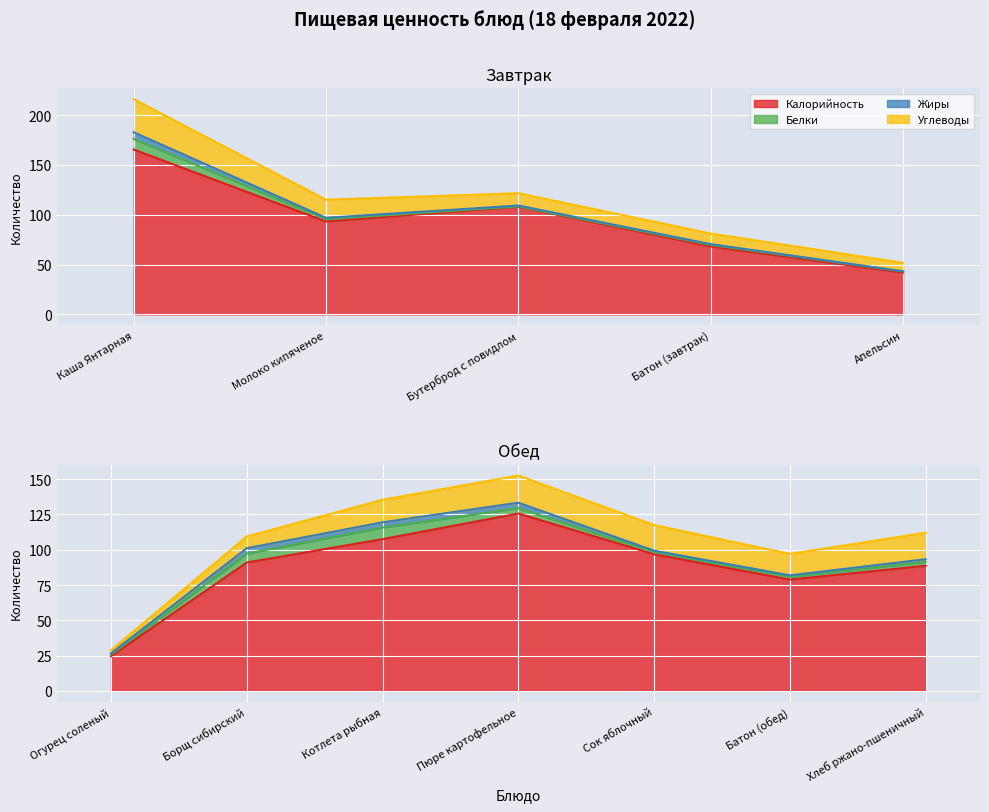

Rank the series at Сок яблочный from lowest to highest value.

Жиры, Белки, Углеводы, Калорийность